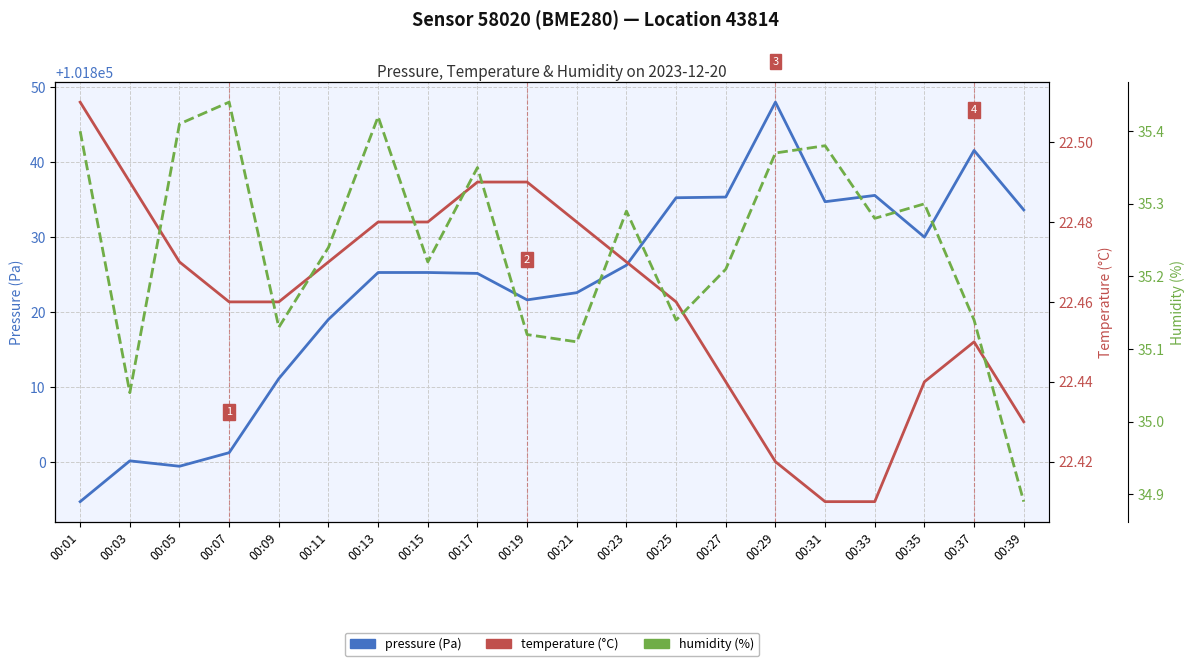

What are all the series names shown in the legend?

pressure, temperature, humidity